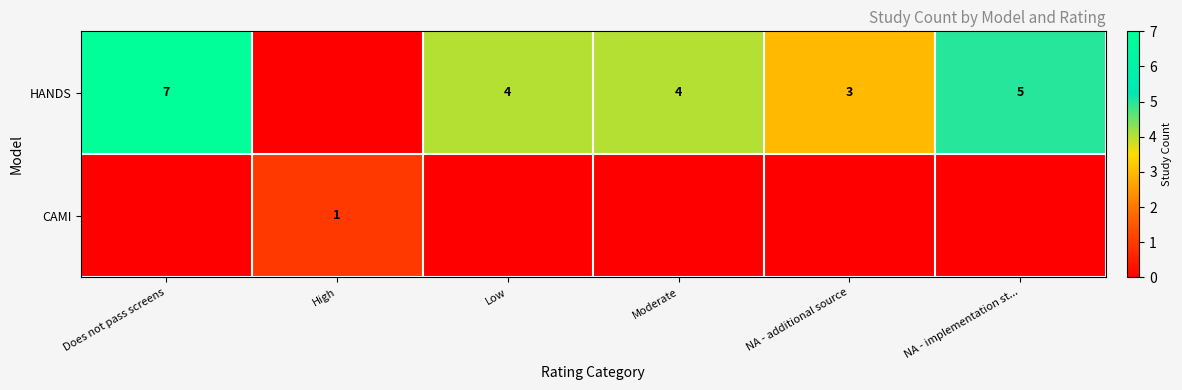

Is it true that HANDS equals 2 at NA - additional source?

False